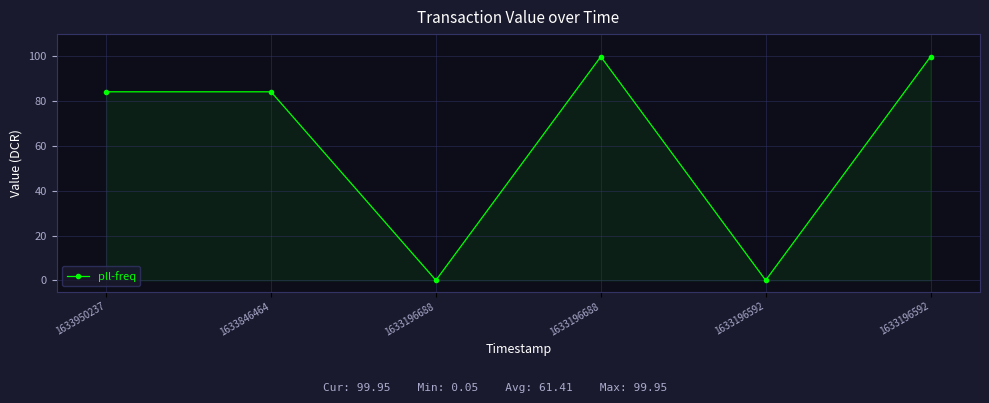

Reading left to right, transcribe all the data shown in this chart.

84.2	84.2	0.0	99.9	0.0	99.9